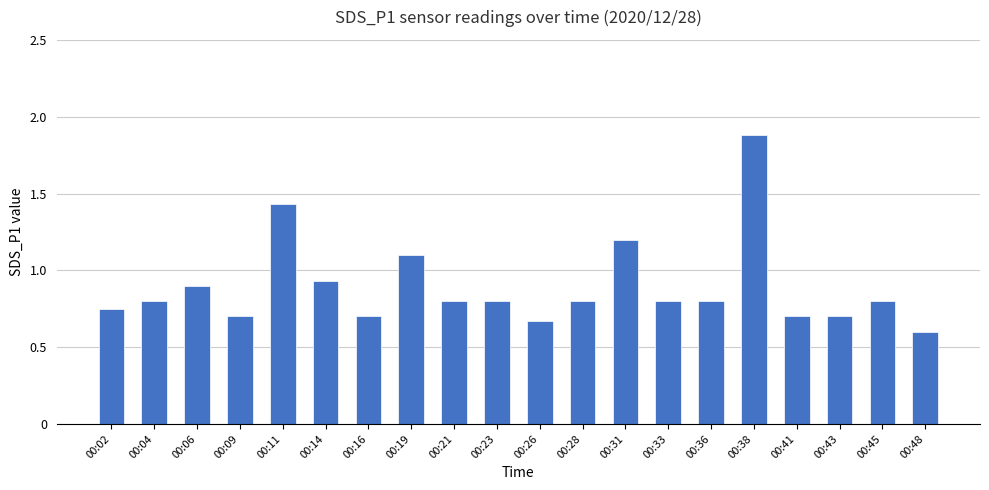

At which category does the chart reach its minimum across all series?

00:48